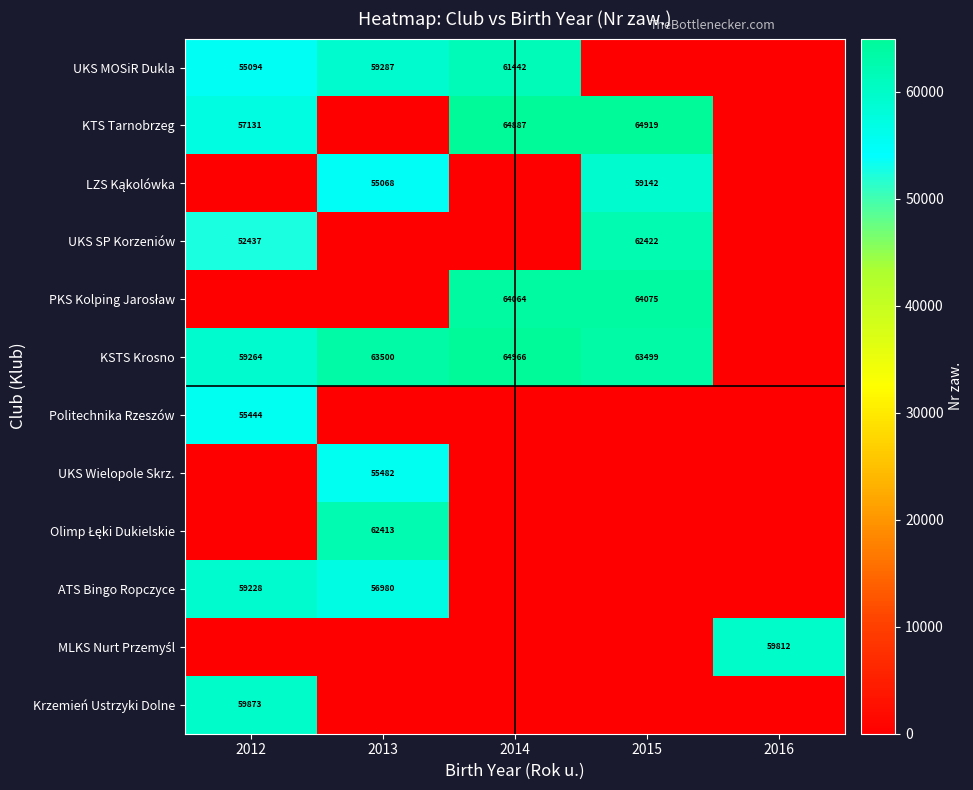

What is the difference between the KTS Tarnobrzeg values at 2014 and 2012?

7756